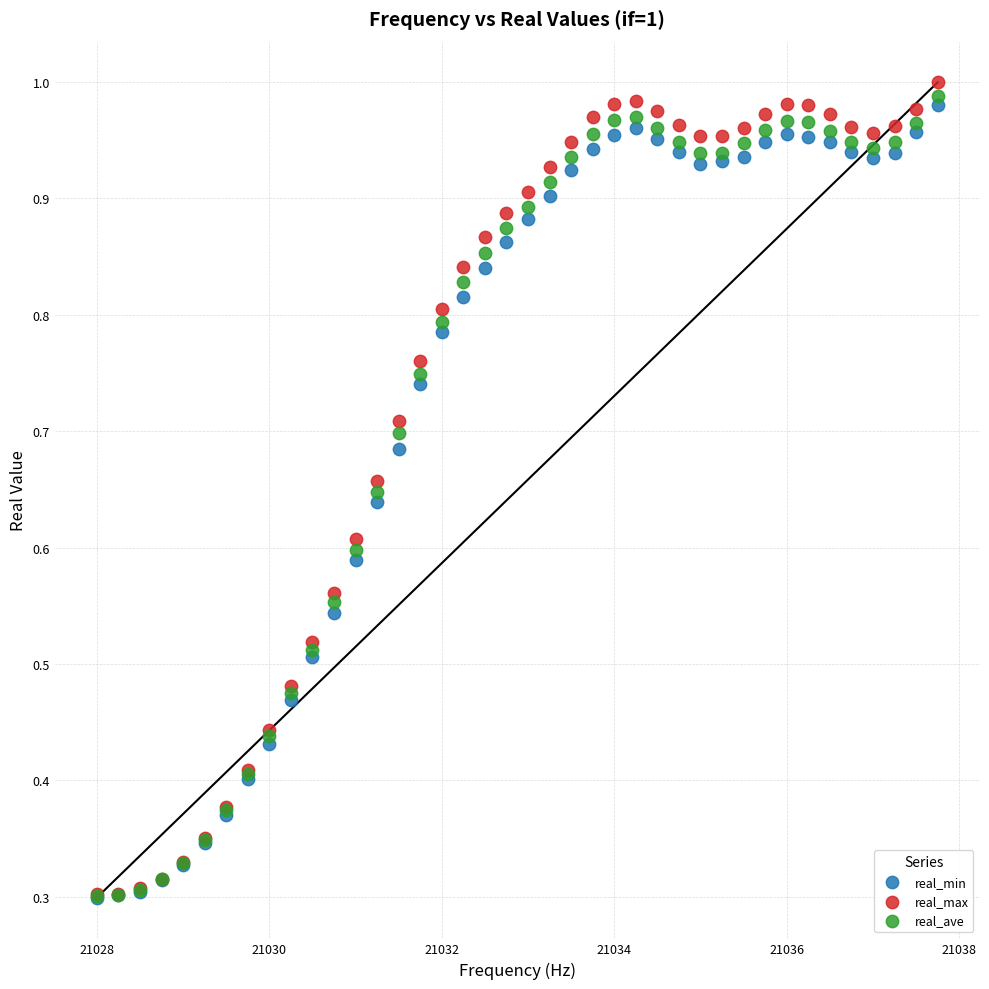

Which series contains the highest Y value?

real_max